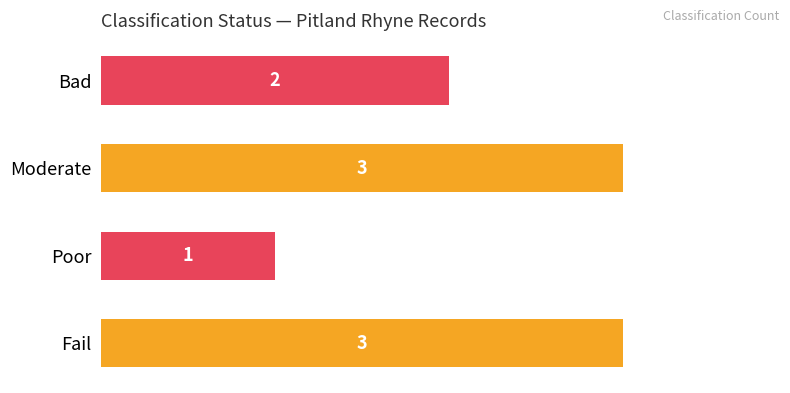

What is the maximum value shown in the chart?

3